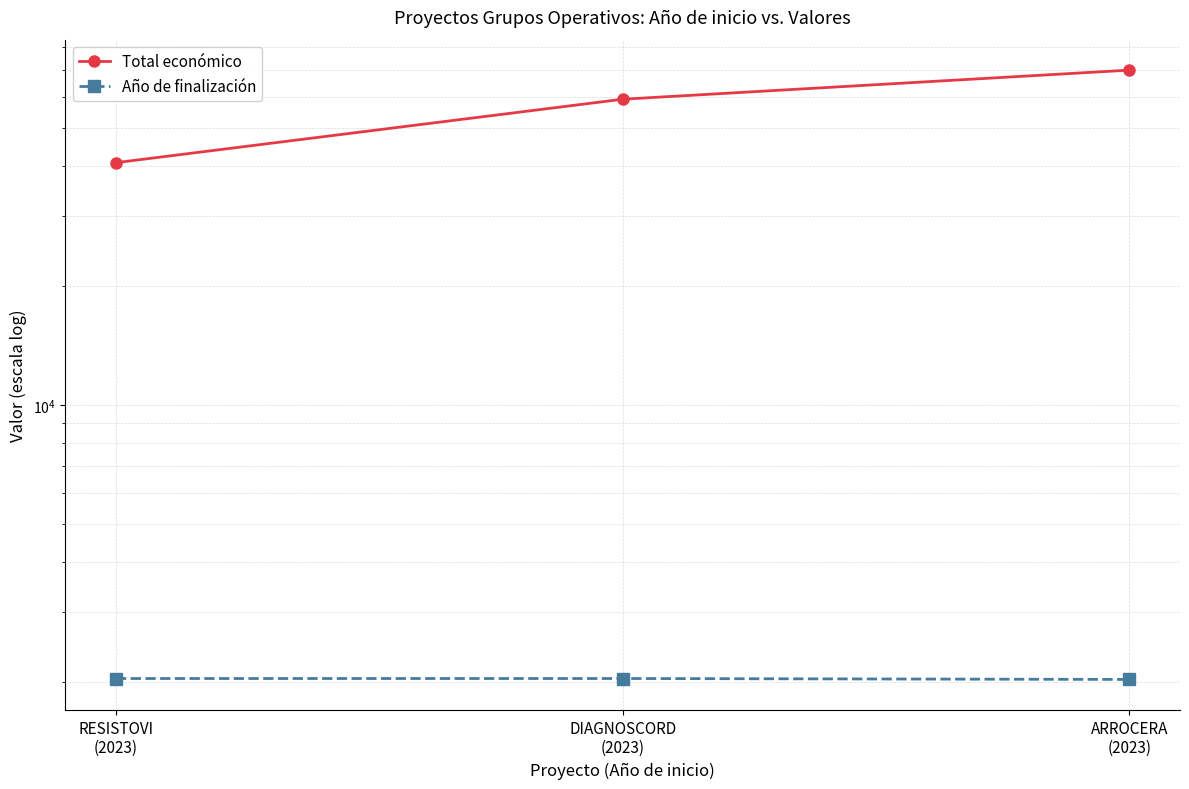

Between RESISTOVI
(2023) and DIAGNOSCORD
(2023), which series saw the biggest shift?

Total económico